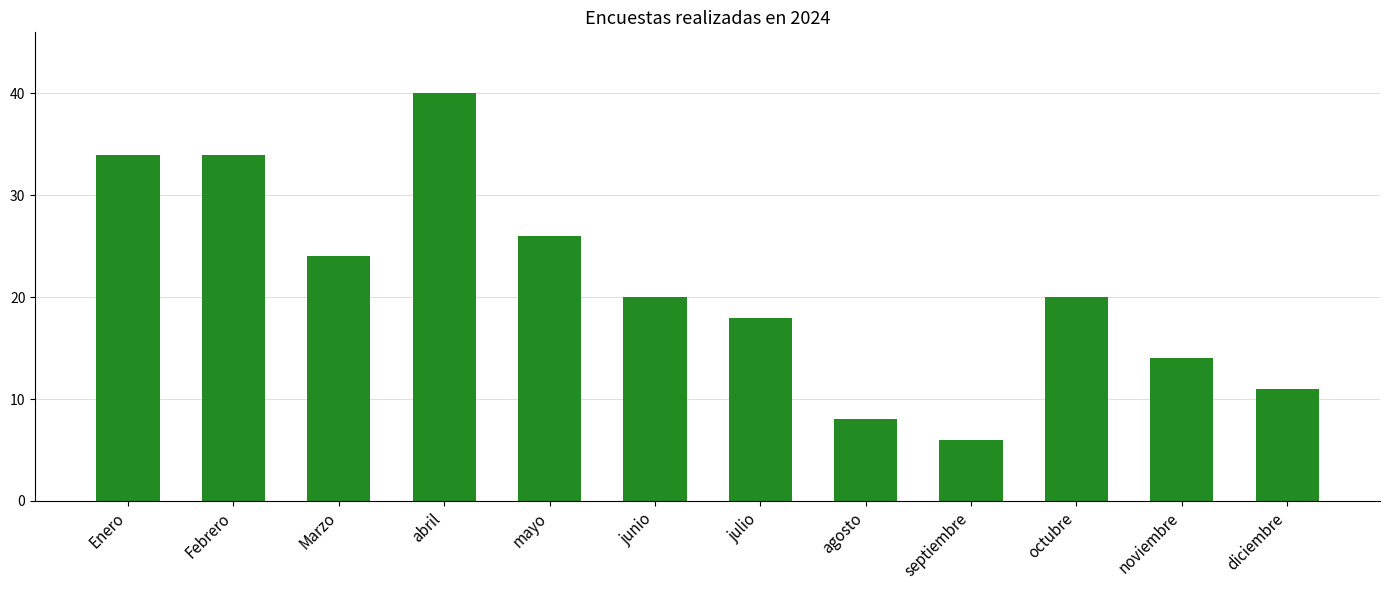

True or false: the data shows 30 at octubre.

False